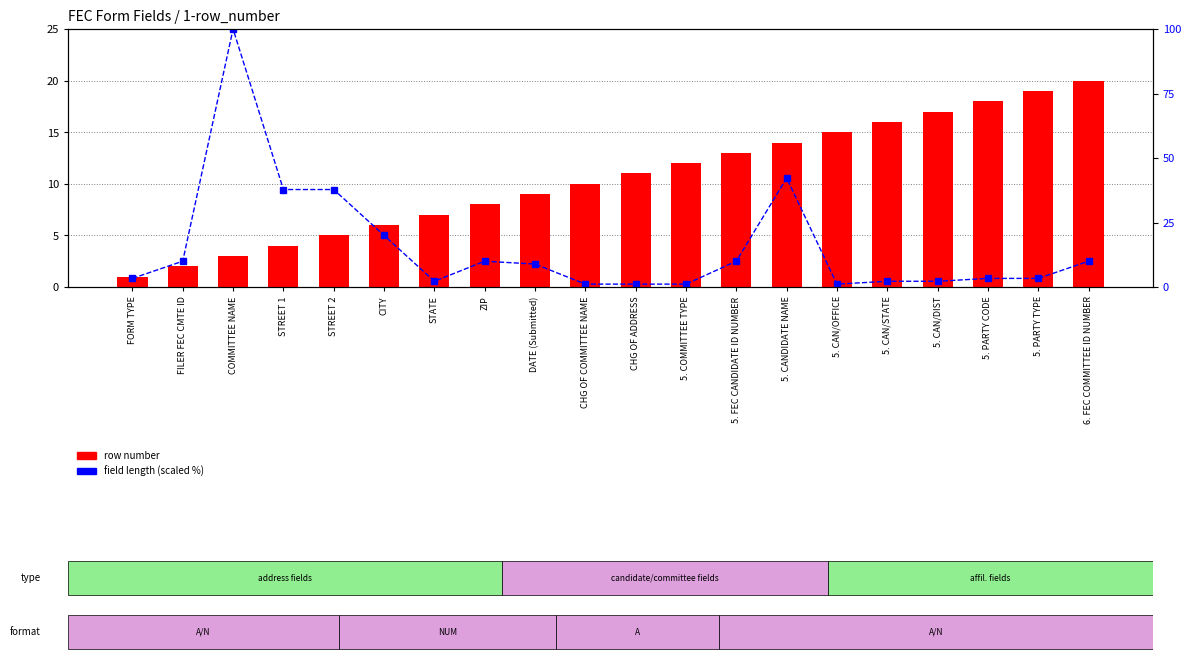

At which label does field length (scaled) reach its peak?

COMMITTEE NAME